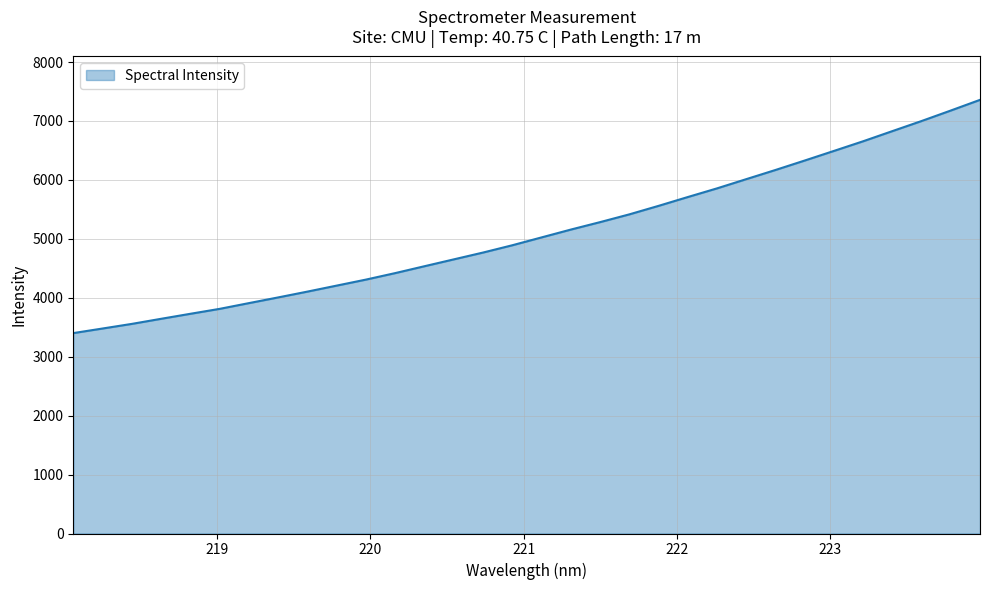

What is the greatest value displayed?

7357.9